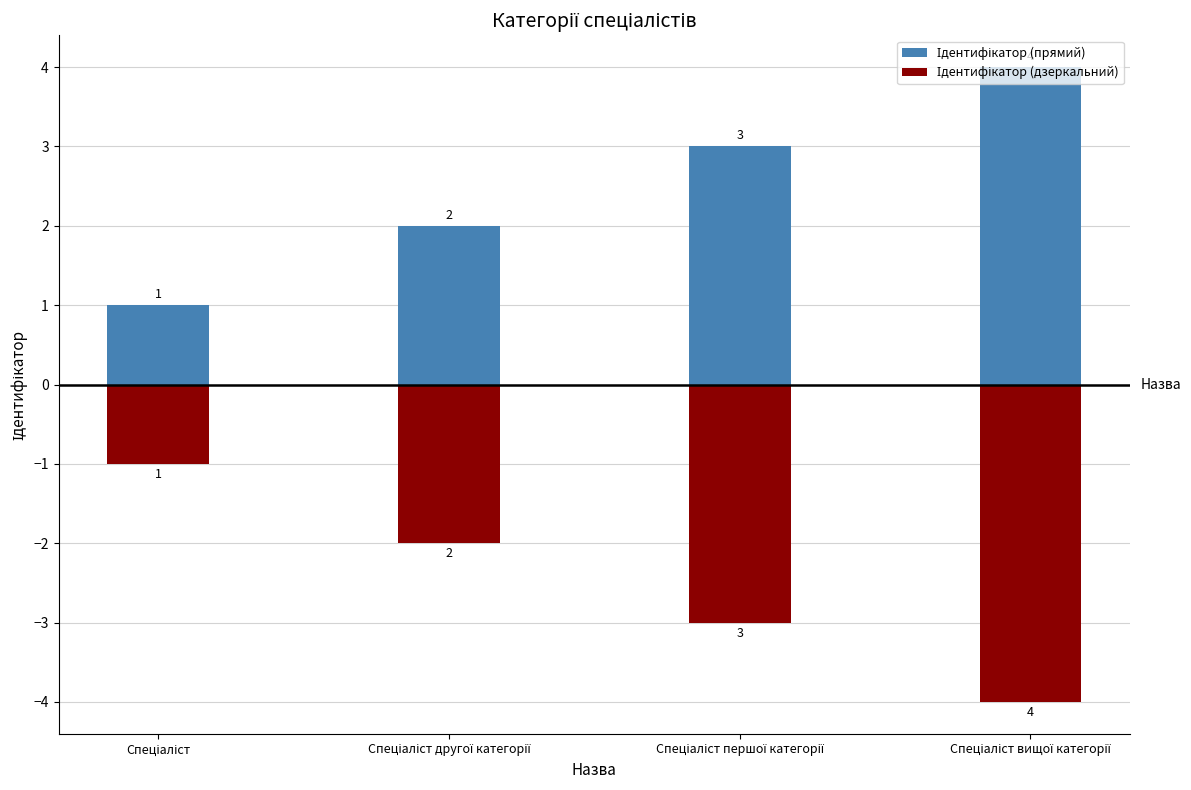

List the labels in order of Ідентифікатор (дзеркальний) value, smallest first.

Спеціаліст вищої категорії, Спеціаліст першої категорії, Спеціаліст другої категорії, Спеціаліст